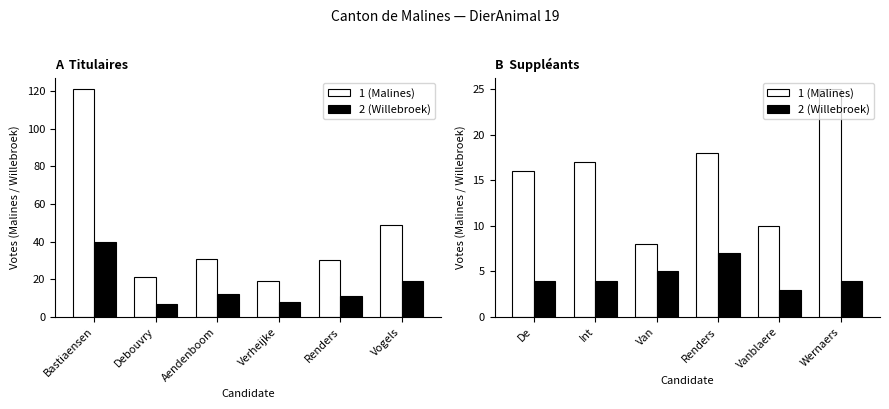

Which category has the lowest value in the 1 series?

Verheijke